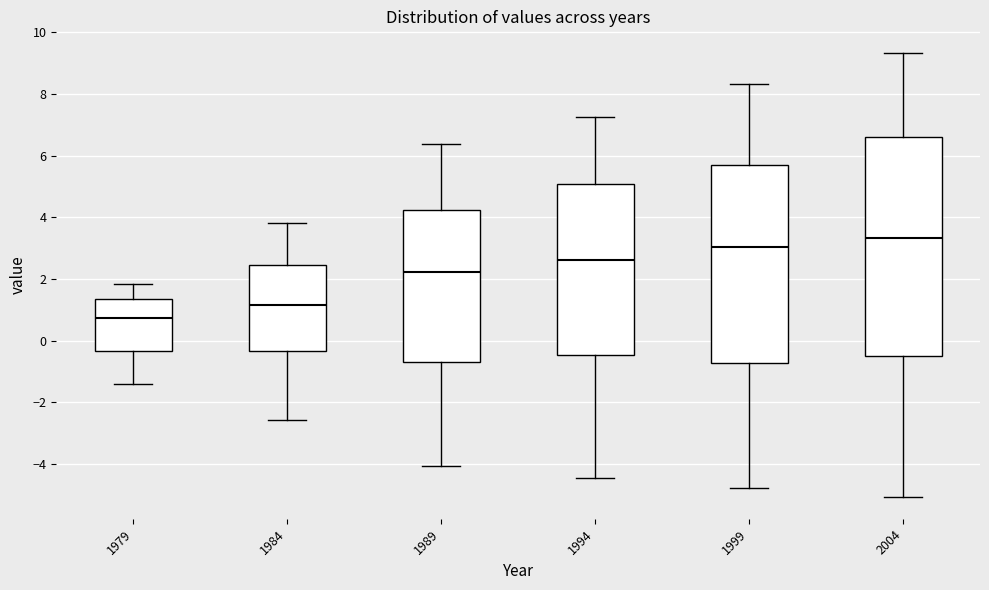

Which box is the tallest, from its lower edge to its upper edge?

2004